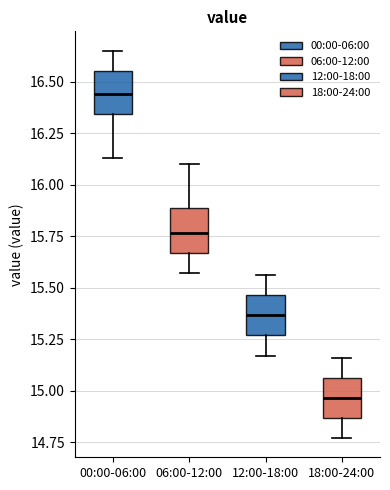

Where is the lower edge of the box for 18:00-24:00 on the y-axis? The values are not printed on the chart, so give them approximately, as read against the axis.

14.85